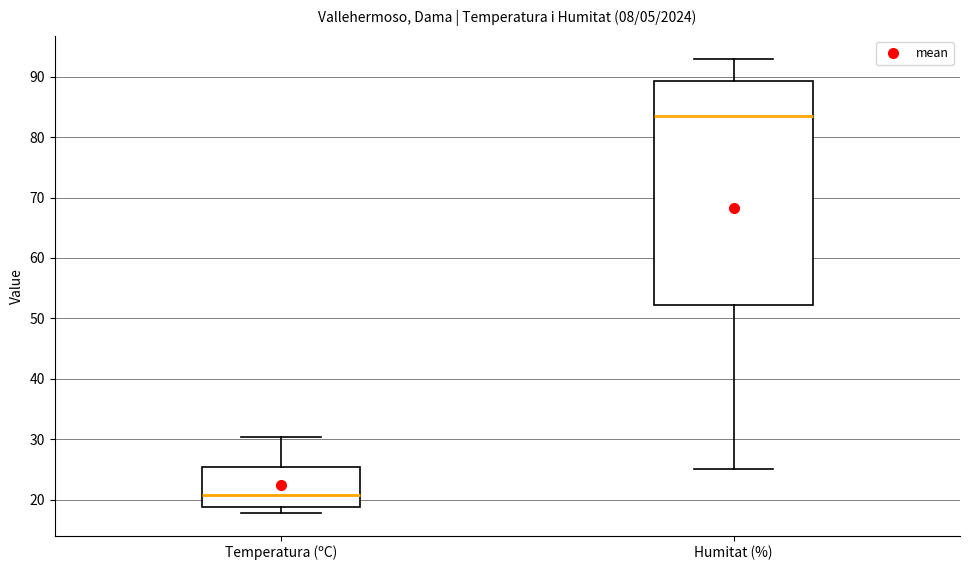

Which box has the highest median line?

Humitat (%)